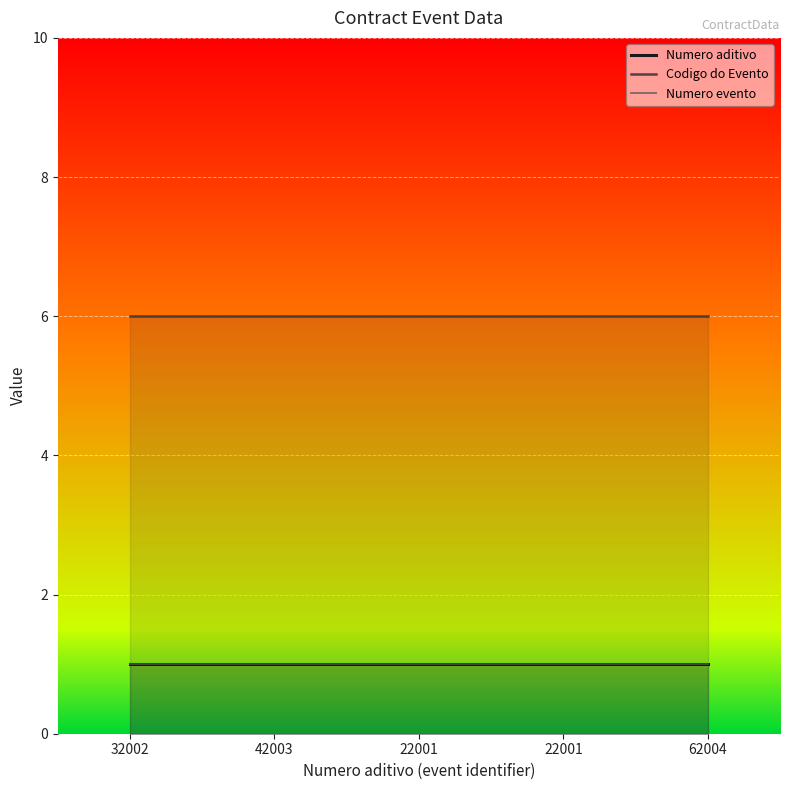

The Codigo do Evento series shows 4 at 62004. True or false?

False